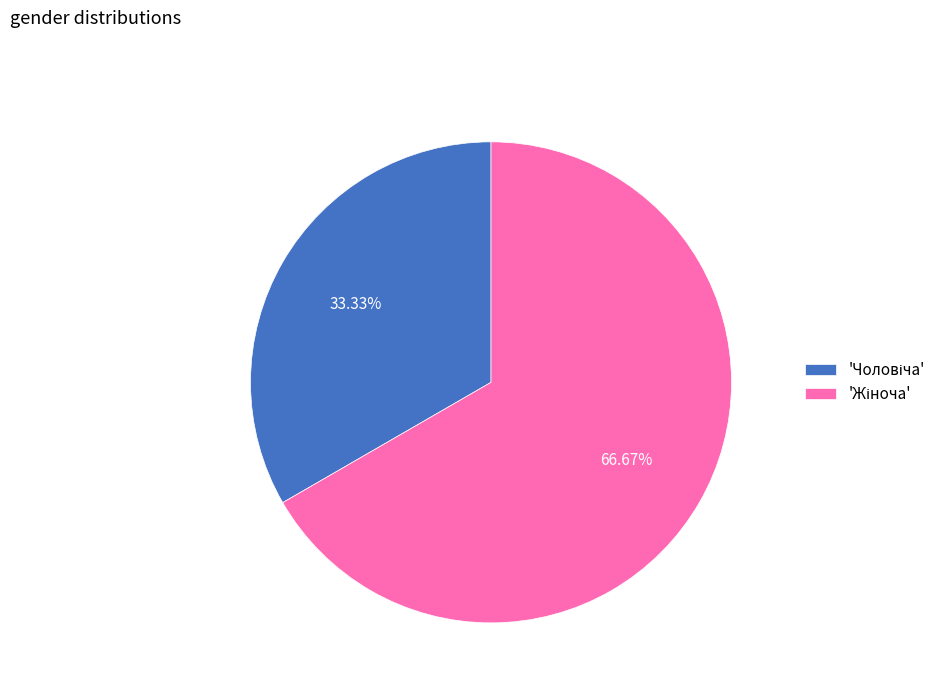

Is there any slice that represents more than half of the pie?

Yes